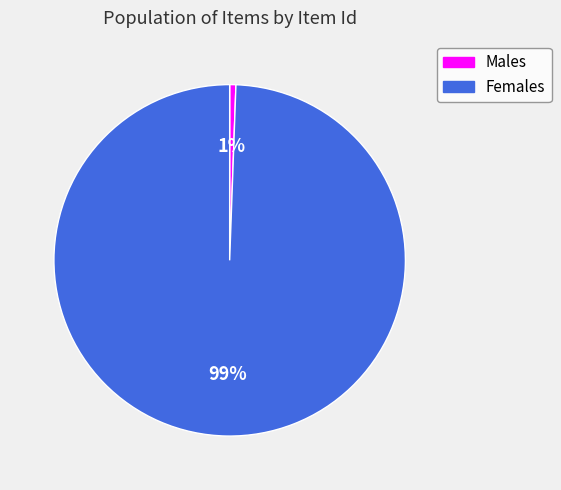

Count the number of slices in the pie.

2